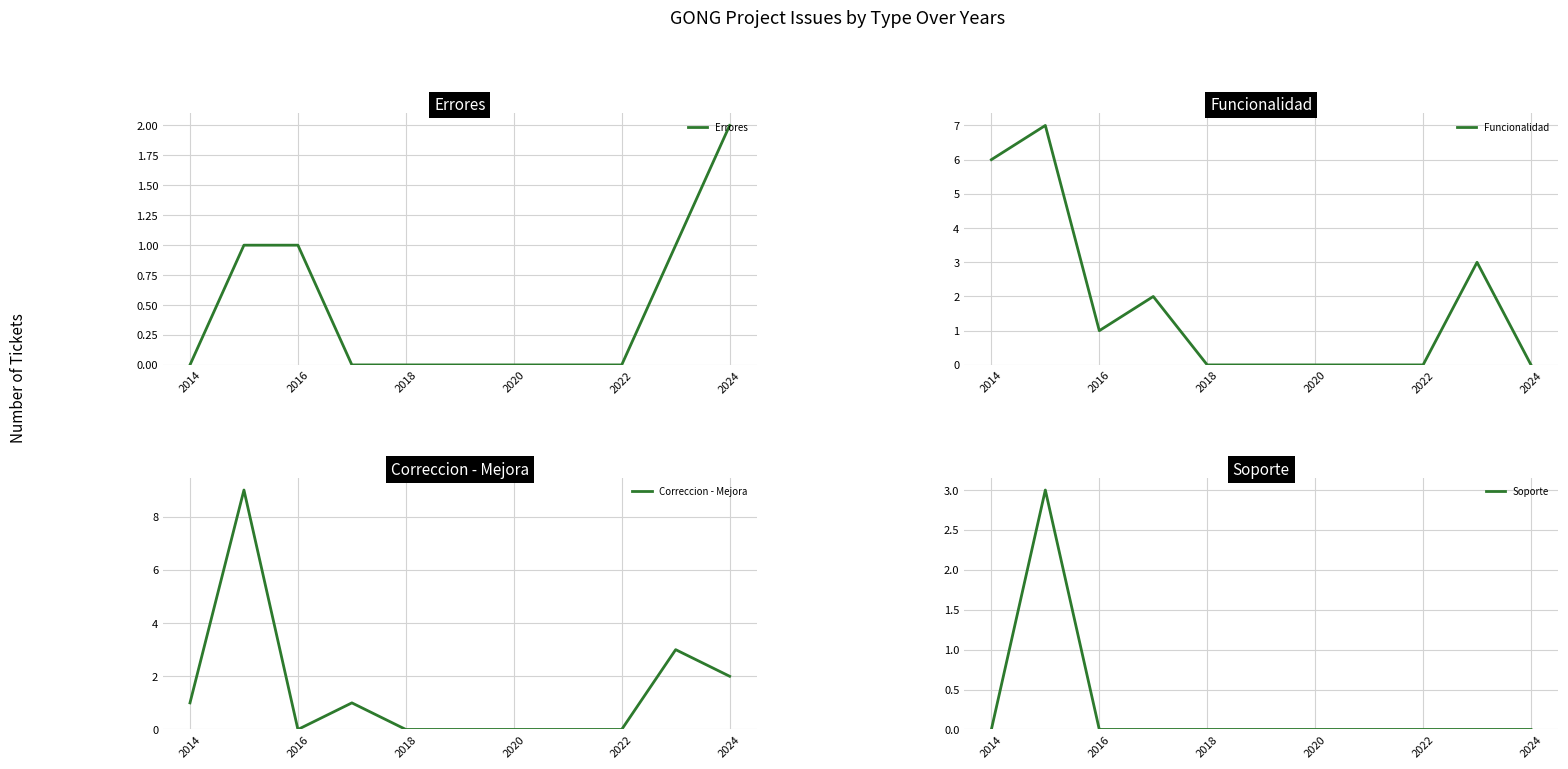

Which series has the largest total across all categories?

Funcionalidad